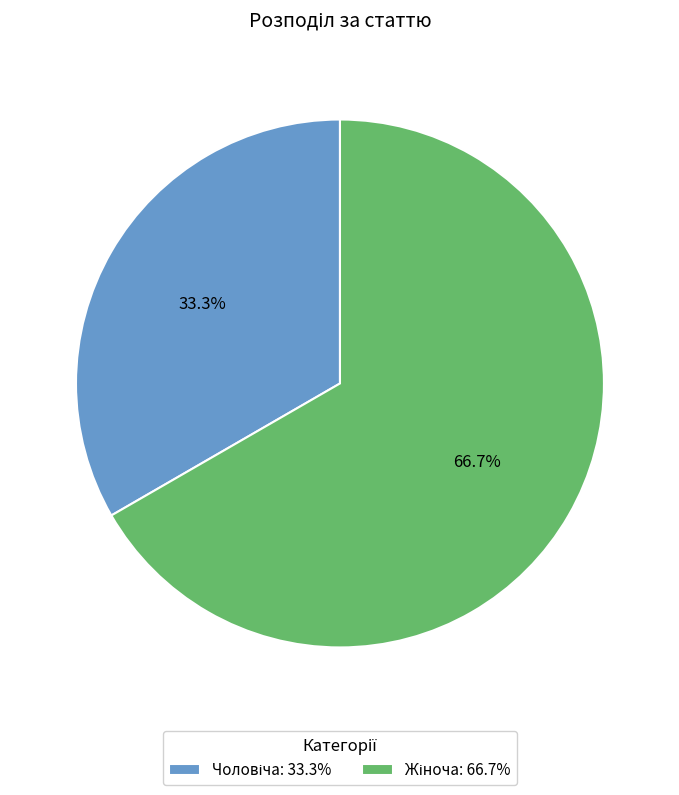

Is there a majority slice in this chart?

Yes